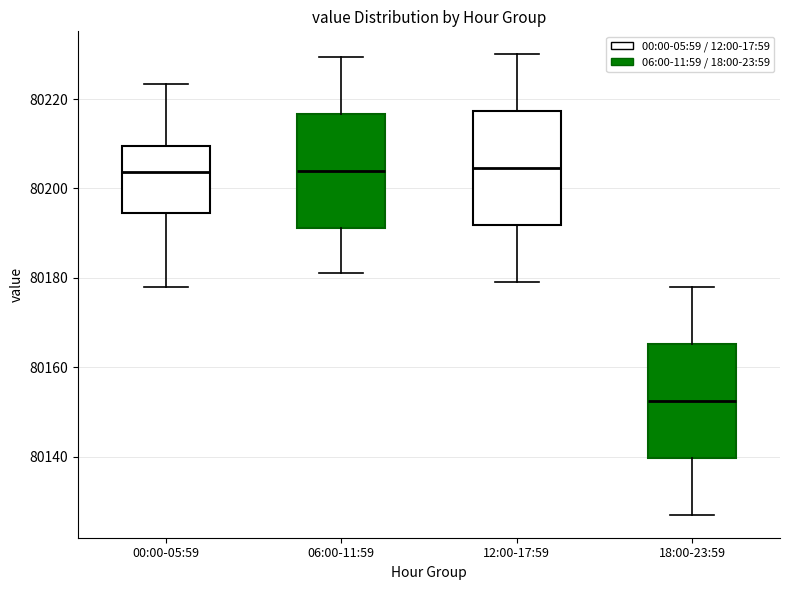

Reading left to right, transcribe this box plot: for each box, give where its median line is, the range the box spans, and where its two whiskers end, as read against the y-axis. The values are not printed on the chart, so give them approximately, as read against the axis.

00:00-05:59: median 80204, box 80194 to 80210, whiskers 80178 to 80224
06:00-11:59: median 80204, box 80192 to 80216, whiskers 80182 to 80230
12:00-17:59: median 80204, box 80192 to 80218, whiskers 80180 to 80230
18:00-23:59: median 80152, box 80140 to 80166, whiskers 80128 to 80178